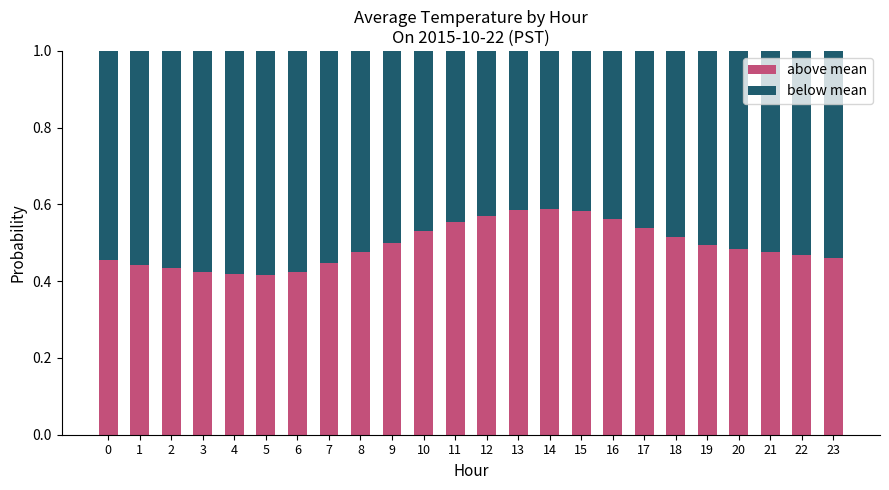

Does the chart contain any negative values?

No